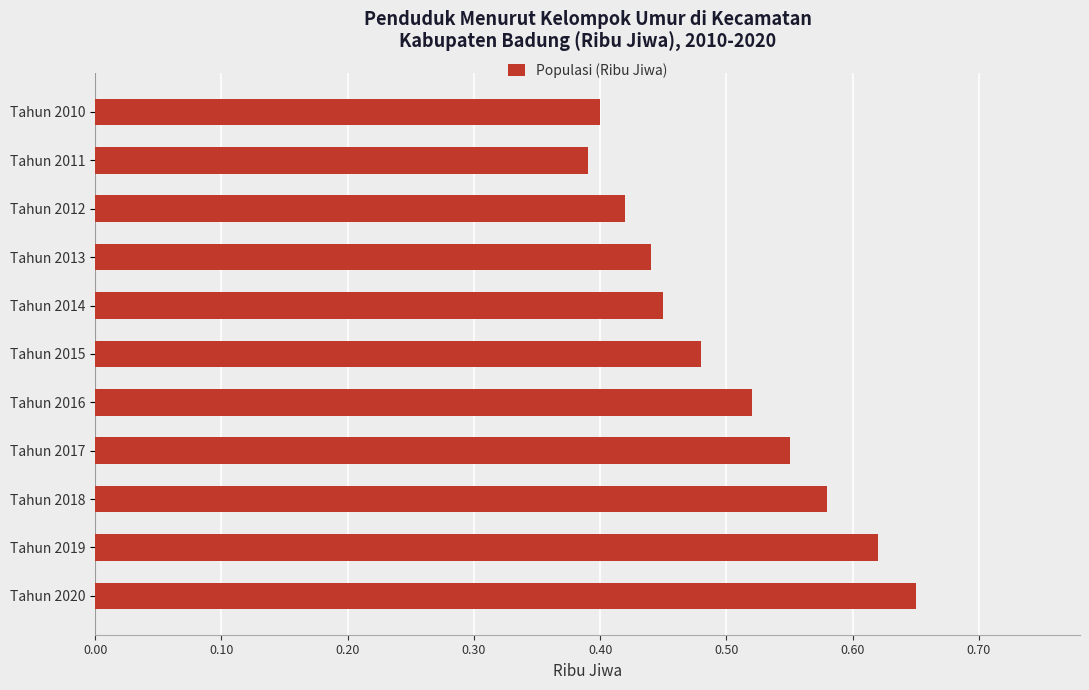

What is the change in value from Tahun 2013 to Tahun 2019?

+0.2